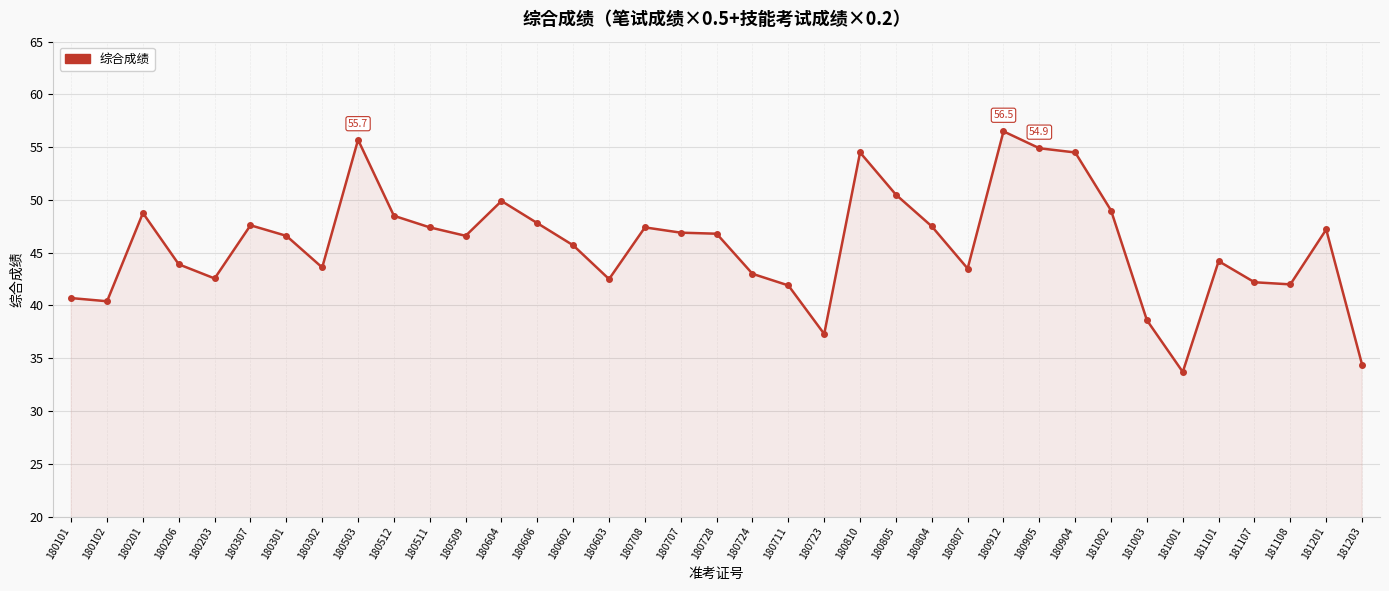

Between 180807 and 180723, which is larger?

180807